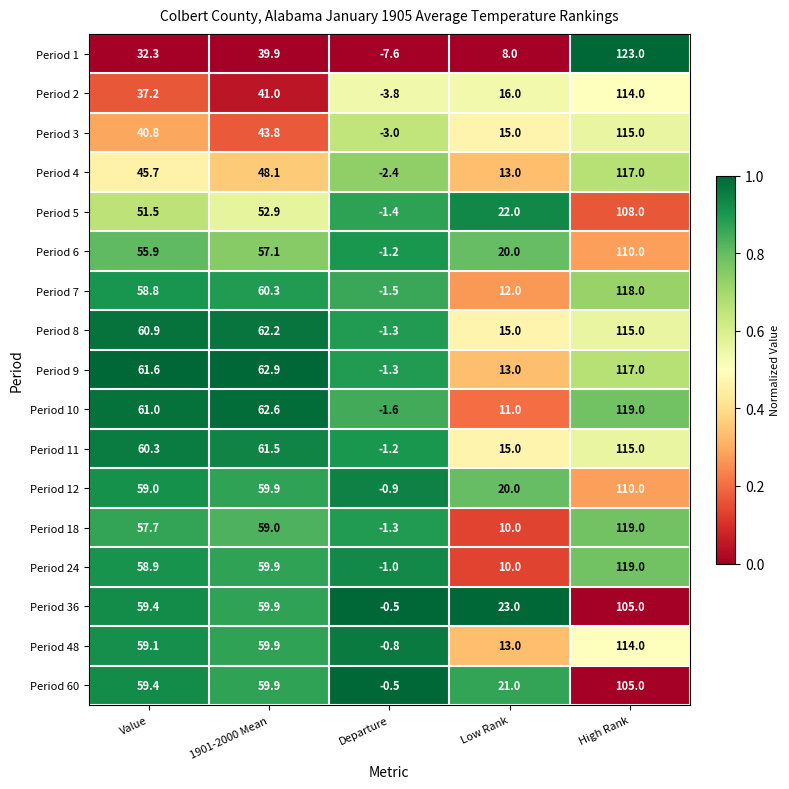

What is the difference between the Period 12 values at Departure and 1901-2000 Mean?

60.8